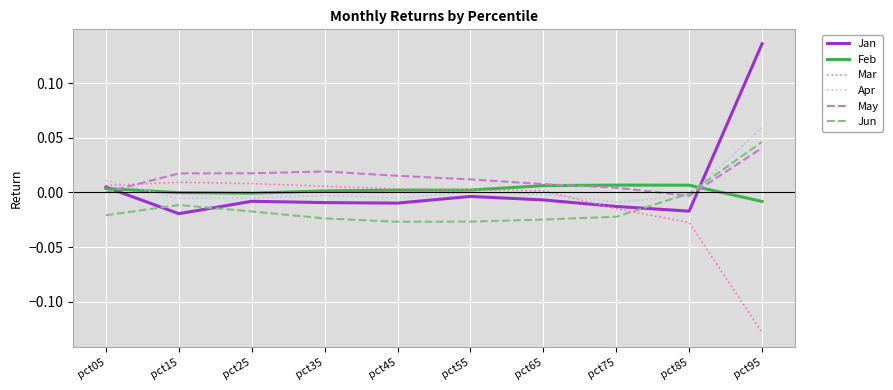

Is it true that Feb equals 0.0 at pct75?

True